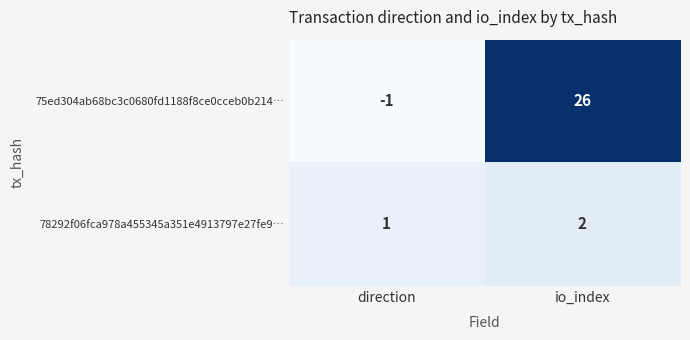

Which category has the lowest value across all series?

direction